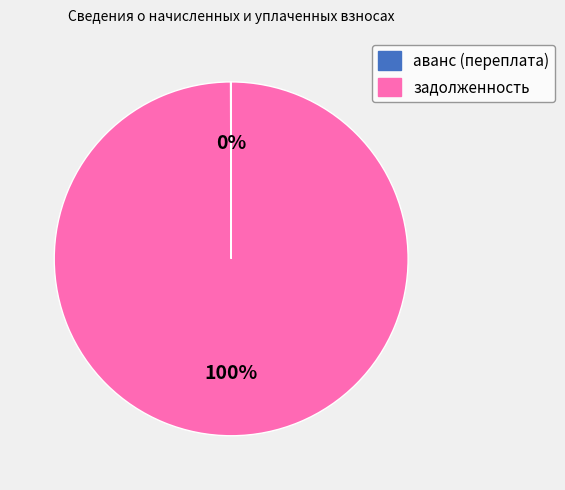

To the nearest percent, what percentage of the pie is задолженность?

100%